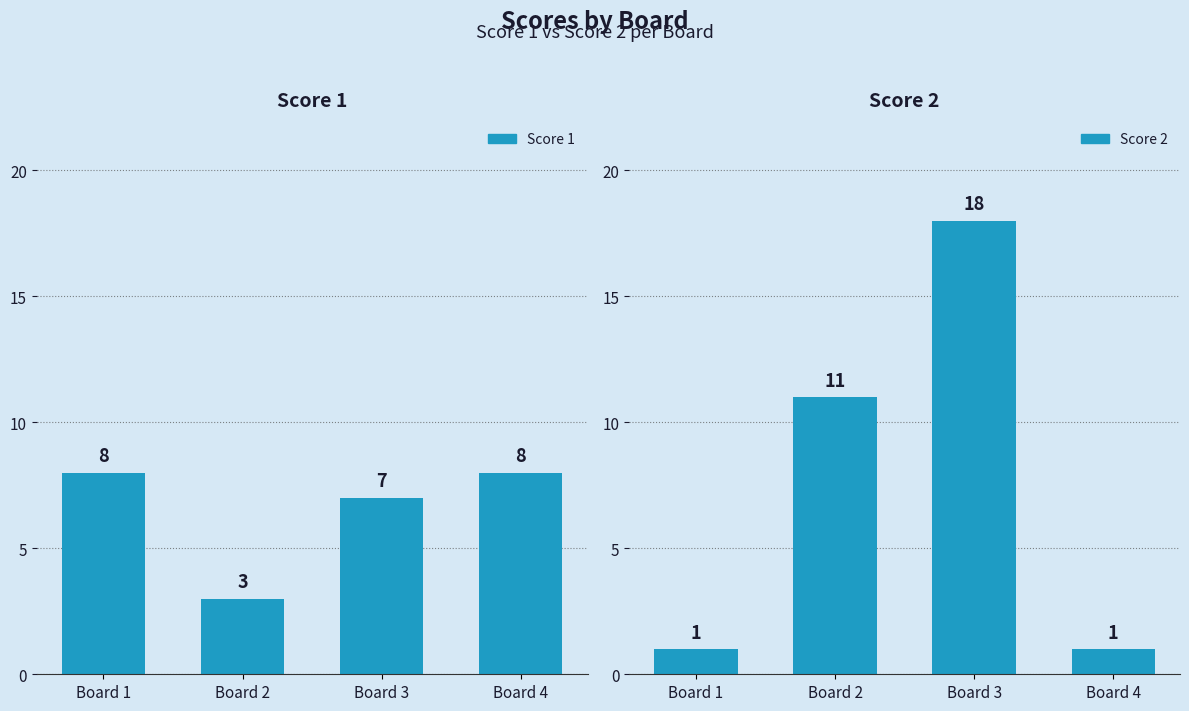

At Board 1, list the series in order from largest to smallest.

Score 1, Score 2